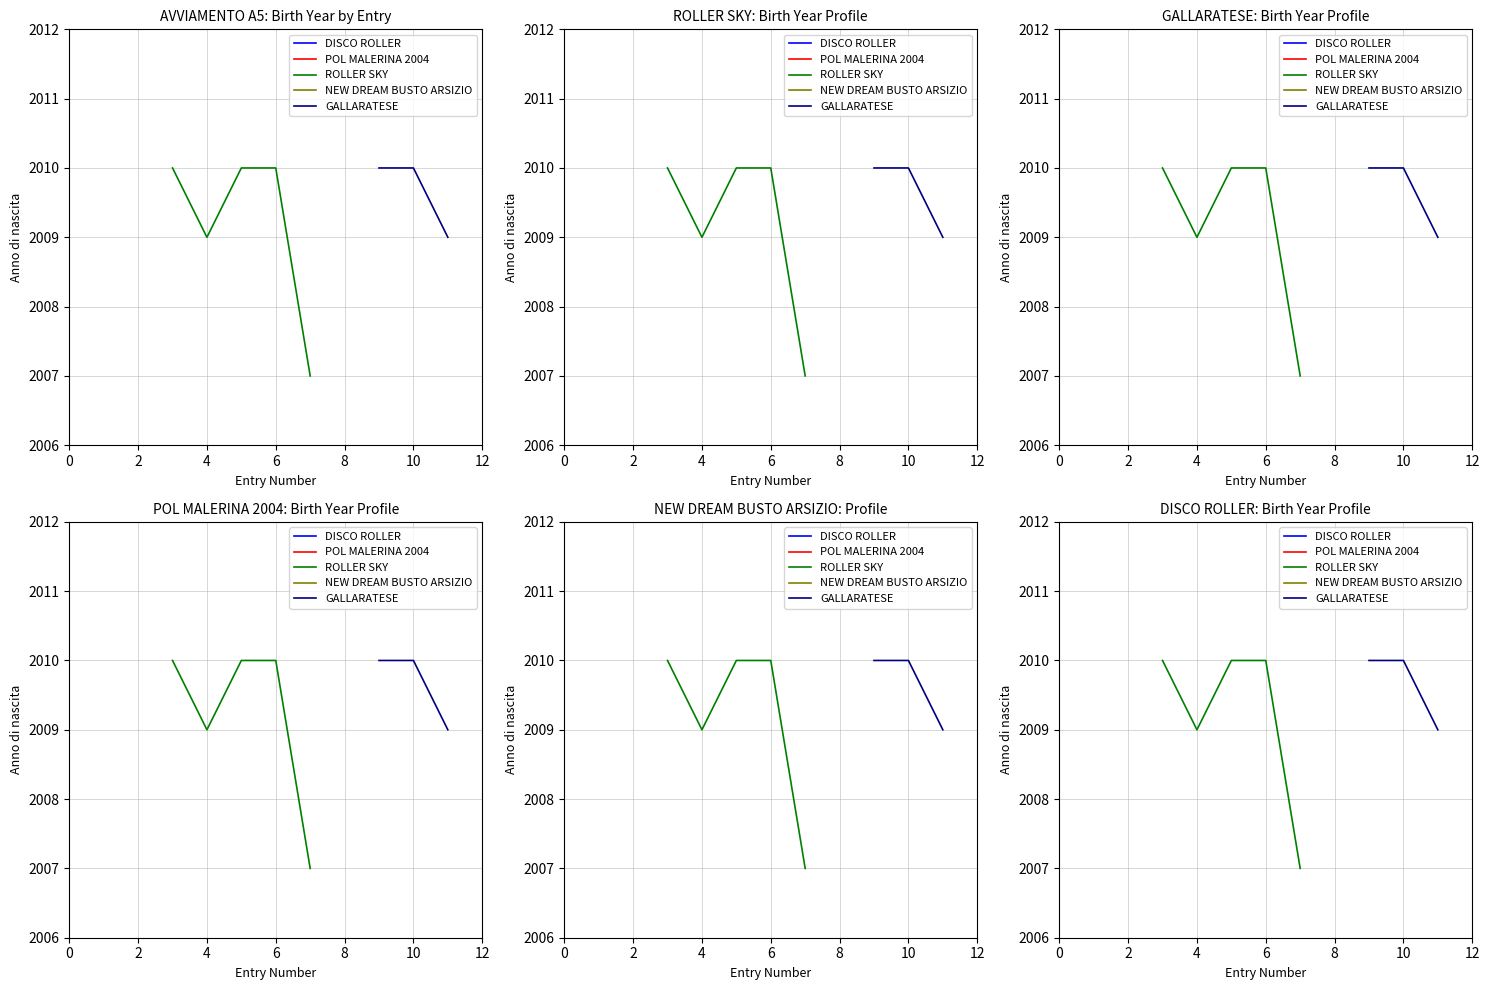

The value of ROLLER SKY at 6 is 3040. True or false?

False